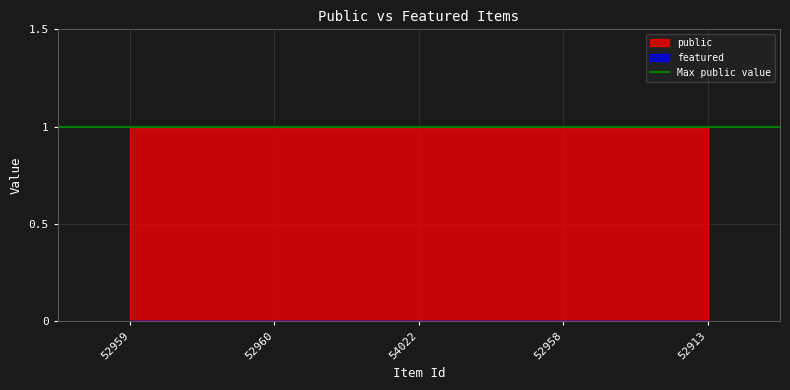

Reading left to right, list all the values displayed in this chart.

public: 1	1	1	1	1
featured: 0	0	0	0	0